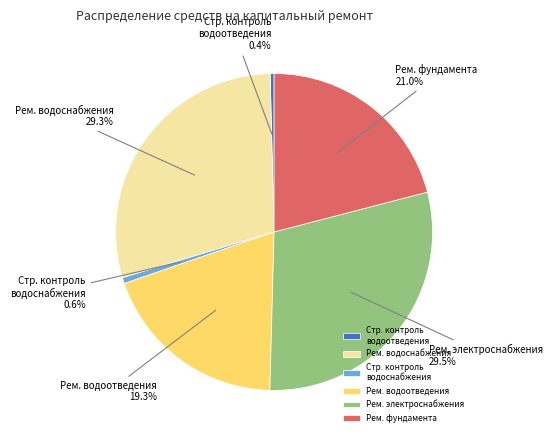

Which has a higher value, Рем. водоотведения or Стр. контроль водоснабжения?

Рем. водоотведения